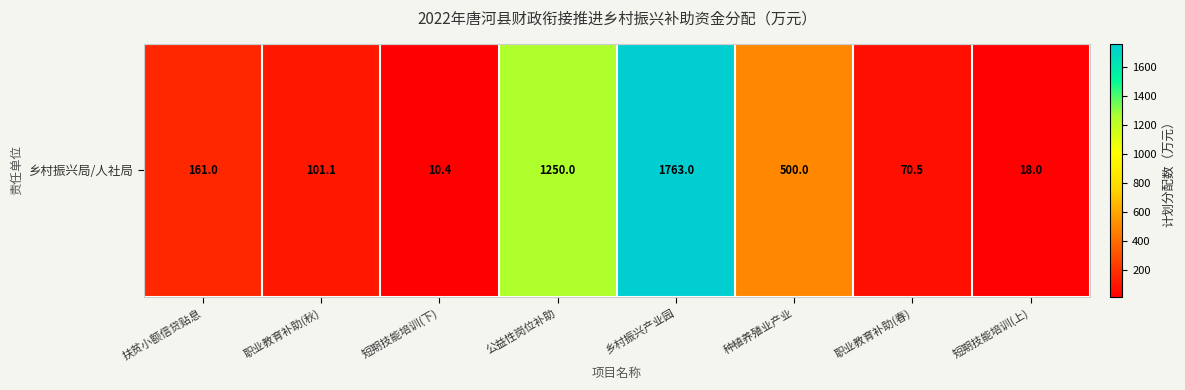

What is the average value?

484.2